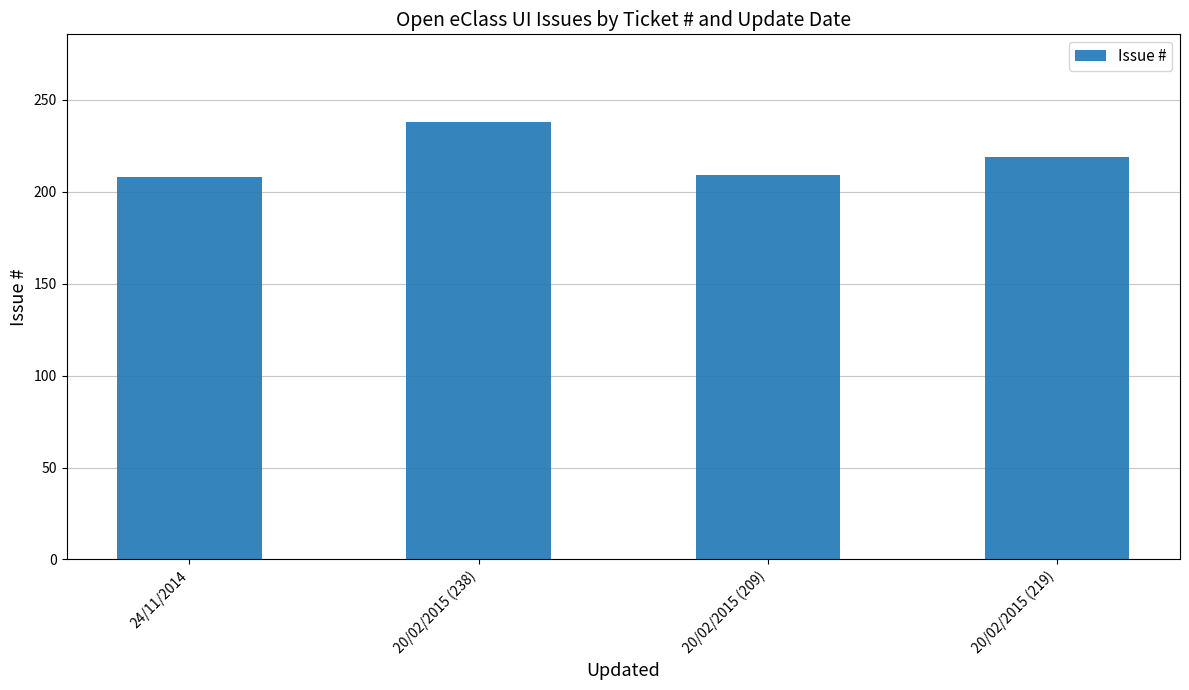

Where is the data nearest to the value 223?

20/02/2015 (219)